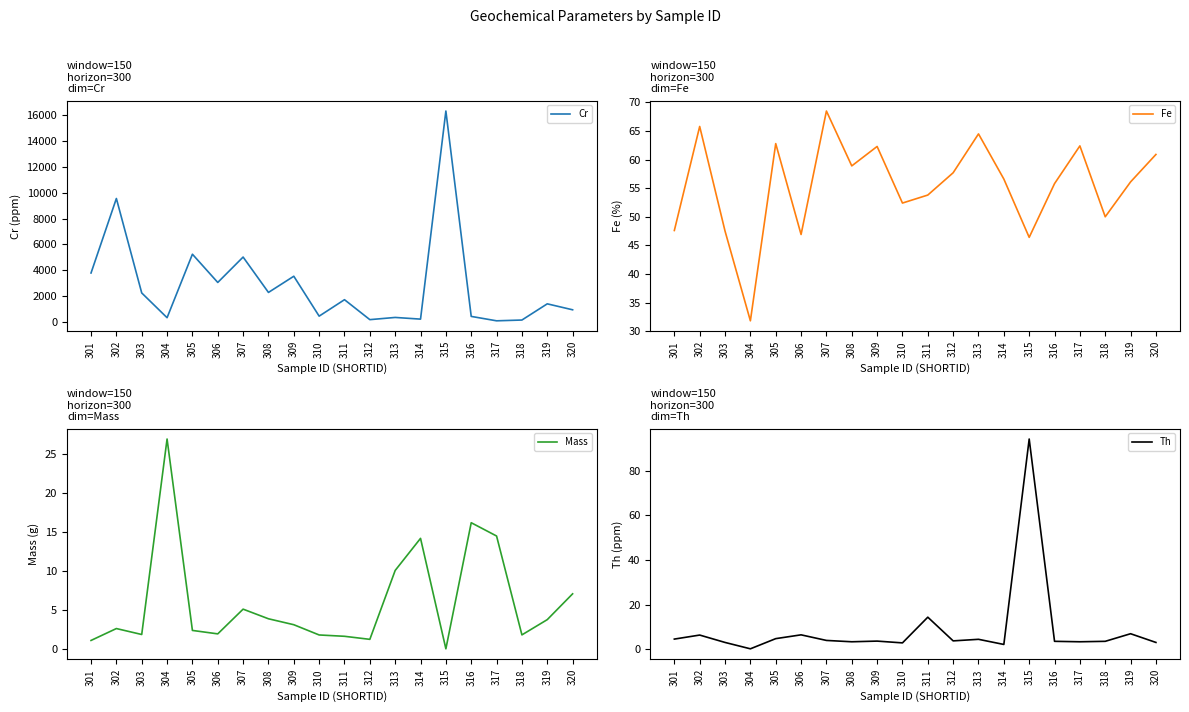

How many interior local peaks does the Cr series have?

8